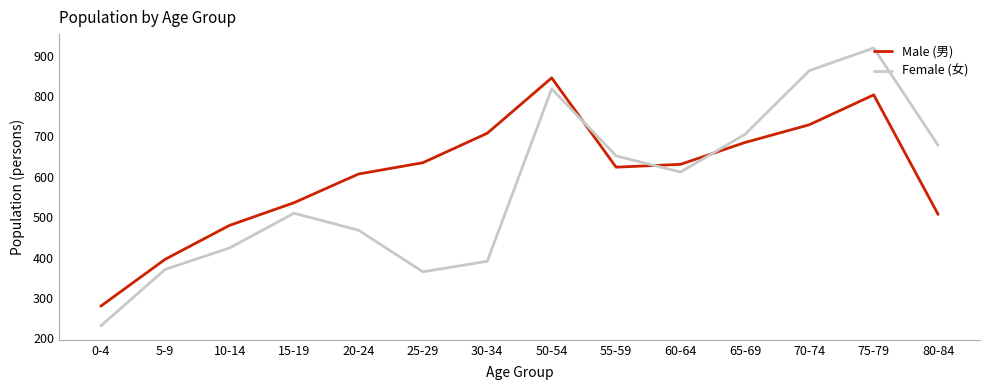

Reading left to right, what are all the values shown in this chart?

Male (男): 280	396	480	536	607	635	708	845	624	631	685	729	803	507
Female (女): 231	371	424	510	468	365	391	818	652	612	705	863	919	678